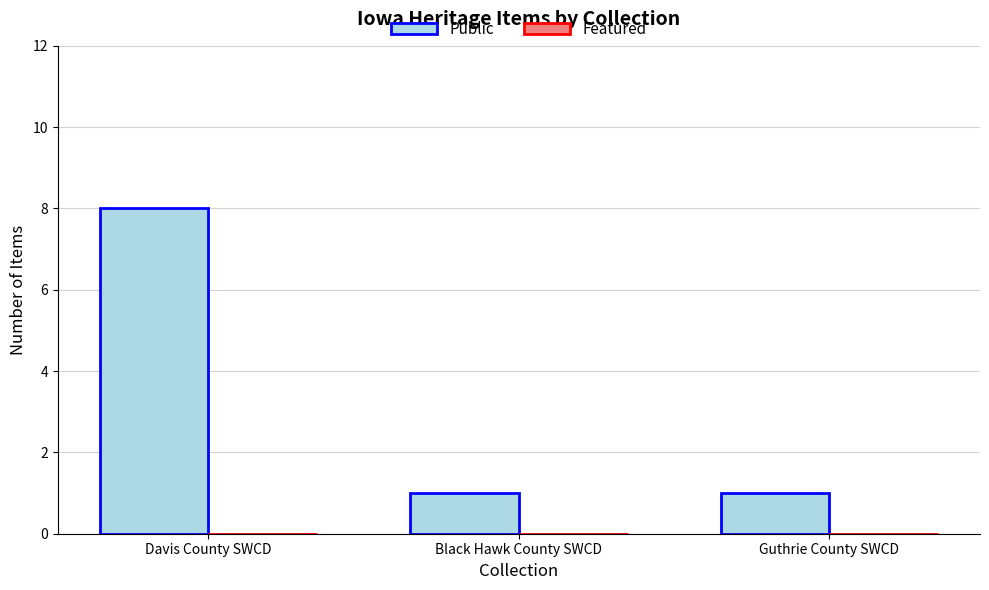

What is the label of the 2nd bar from the right?

Black Hawk County SWCD